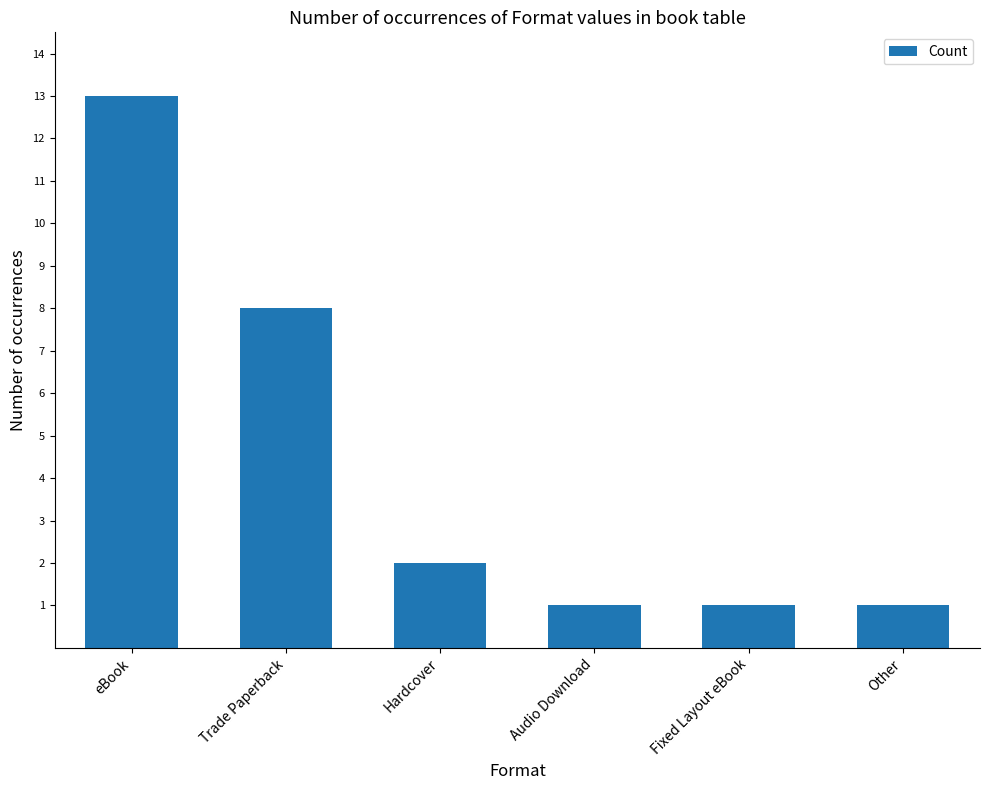

How many categories are shown in the chart?

6